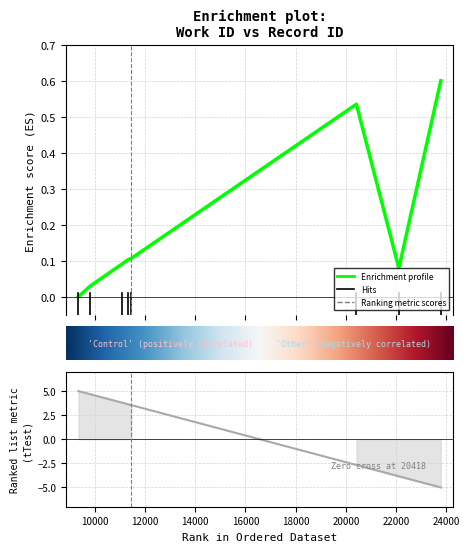

The chart shows a value of 0.3 at 20418. True or false?

False